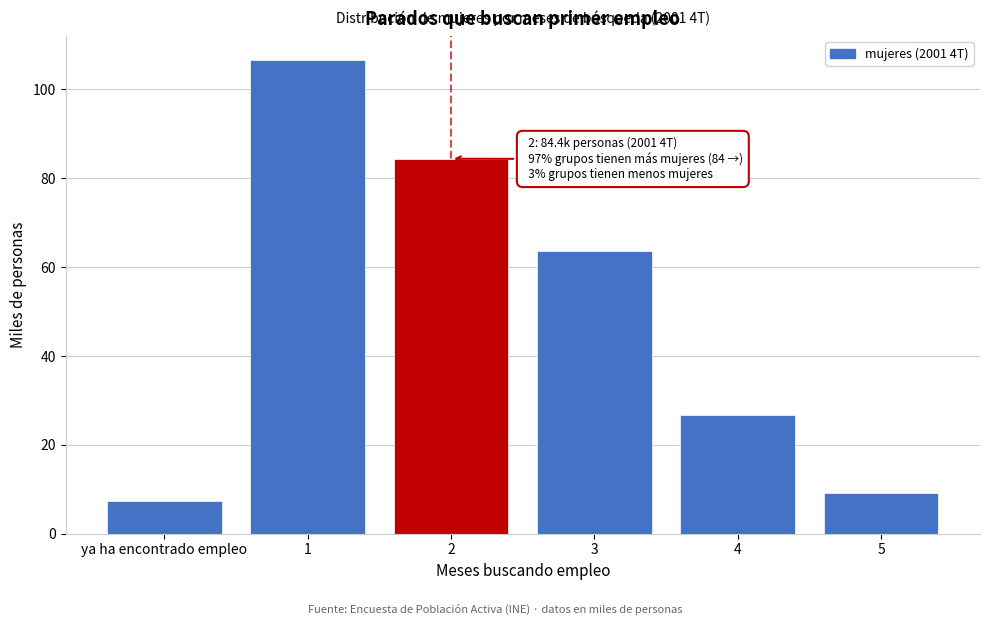

Reading left to right, transcribe all the data shown in this chart.

ya ha encontrado empleo=7.3	1=106.7	2=84.4	3=63.6	4=26.7	5=9.1